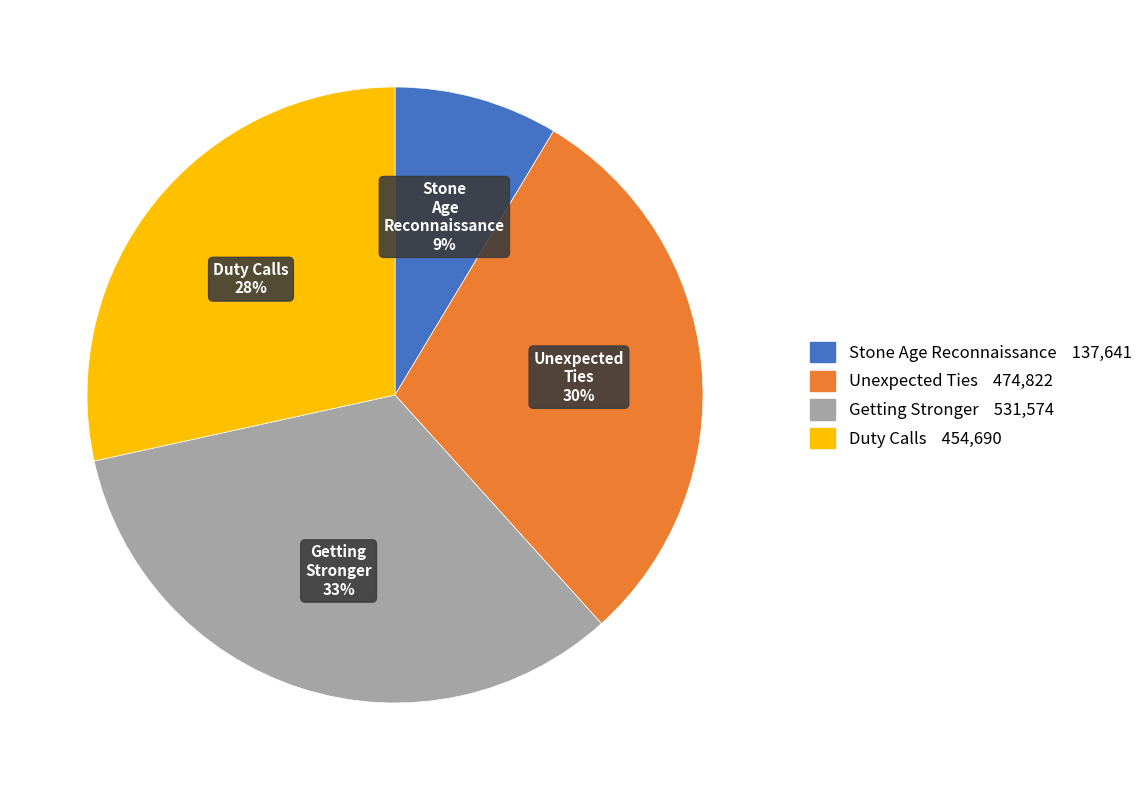

Is there any slice that represents more than half of the pie?

No